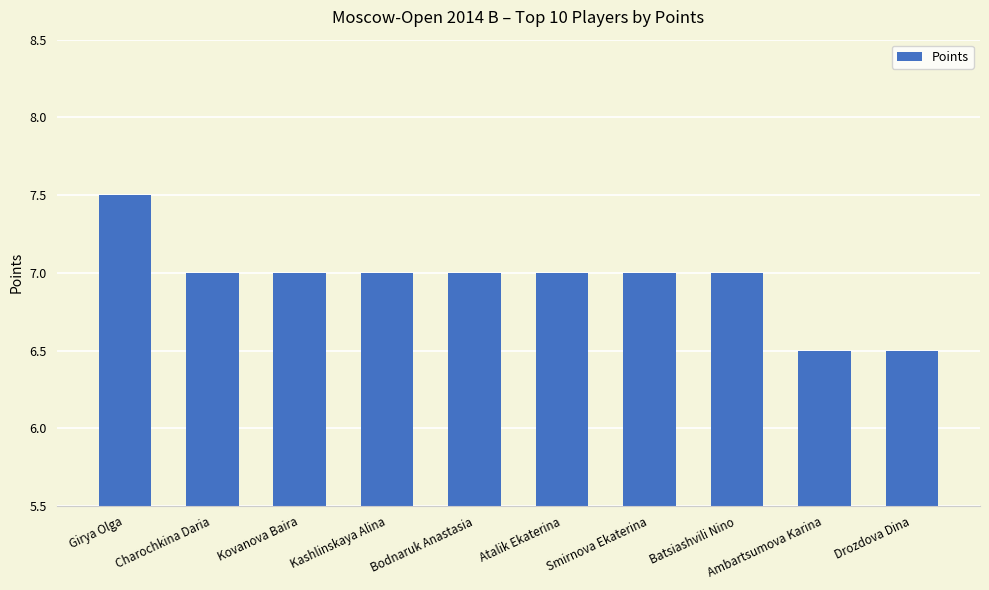

Reading right to left, what are all the values shown in this chart?

Drozdova Dina=6.5	Ambartsumova Karina=6.5	Batsiashvili Nino=7.0	Smirnova Ekaterina=7.0	Atalik Ekaterina=7.0	Bodnaruk Anastasia=7.0	Kashlinskaya Alina=7.0	Kovanova Baira=7.0	Charochkina Daria=7.0	Girya Olga=7.5